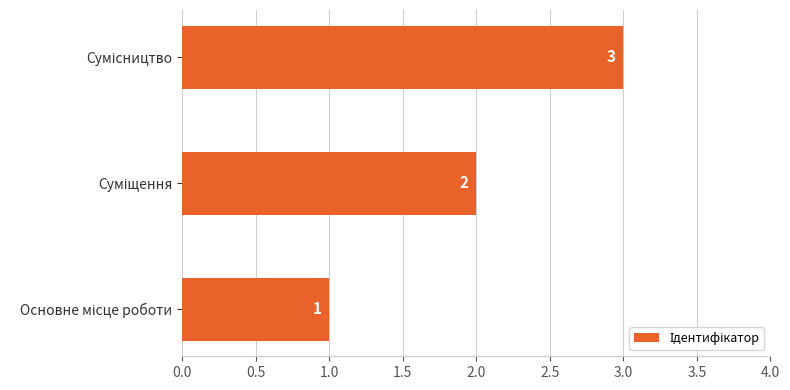

How many data points are less than 2?

1